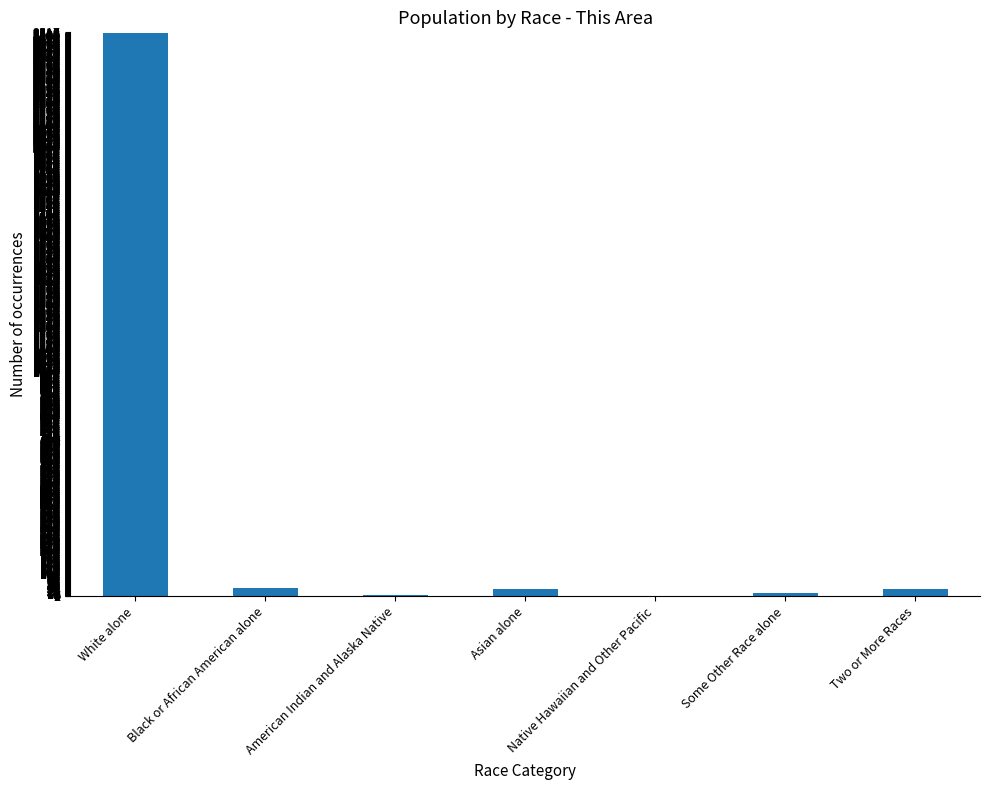

Between White alone and Native Hawaiian and Other Pacific, which is larger?

White alone